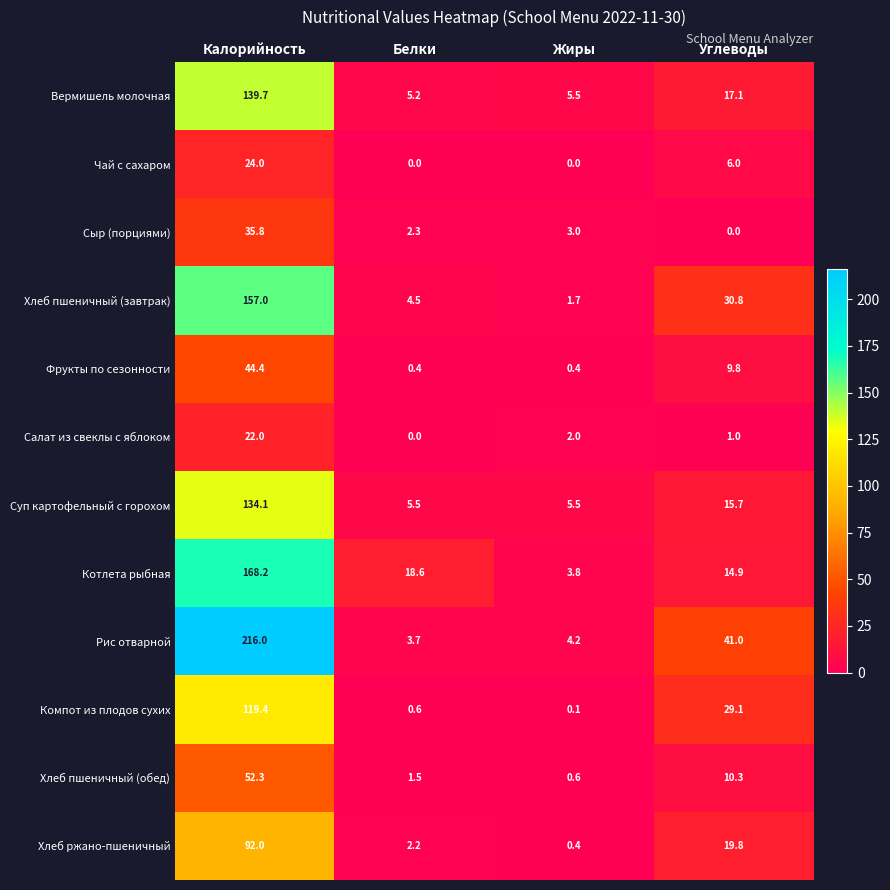

Where does the Чай с сахаром series first go above 6?

Калорийность